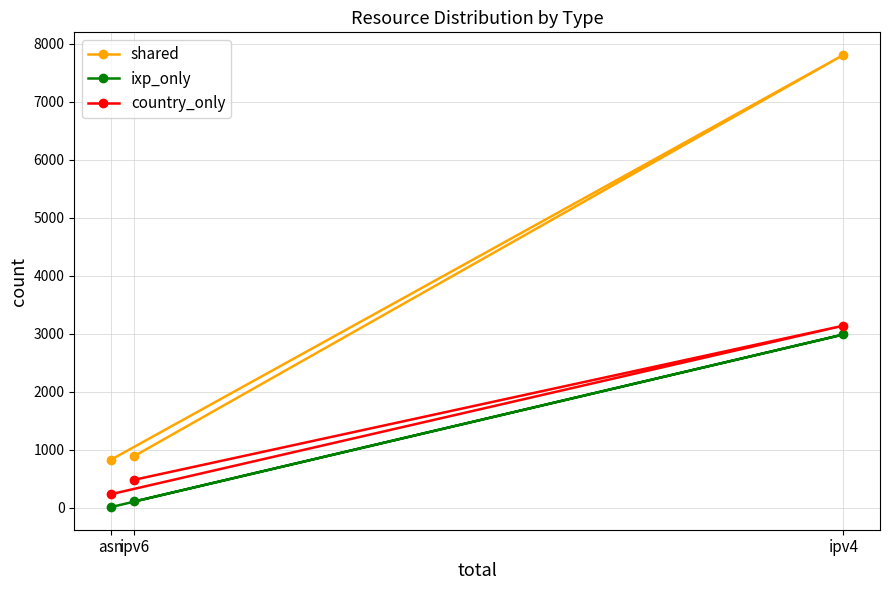

Is this an area chart (filled region under the line)?

No